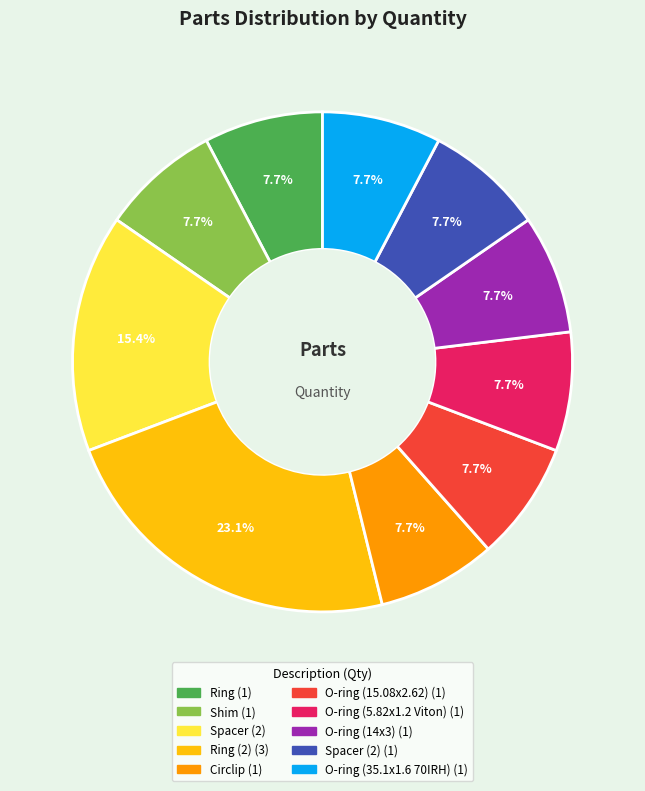

How many slices are in this pie chart?

10